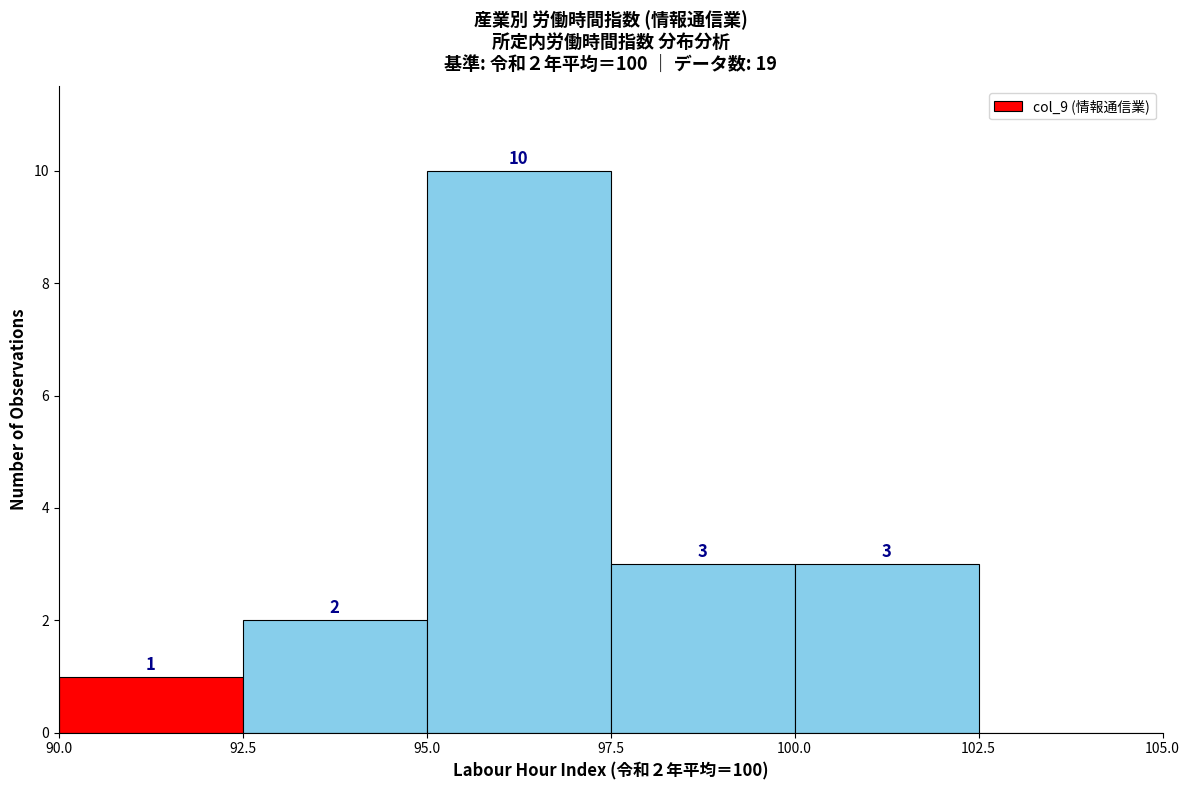

Which range on the x-axis has the tallest bar?

95.0 to 97.5